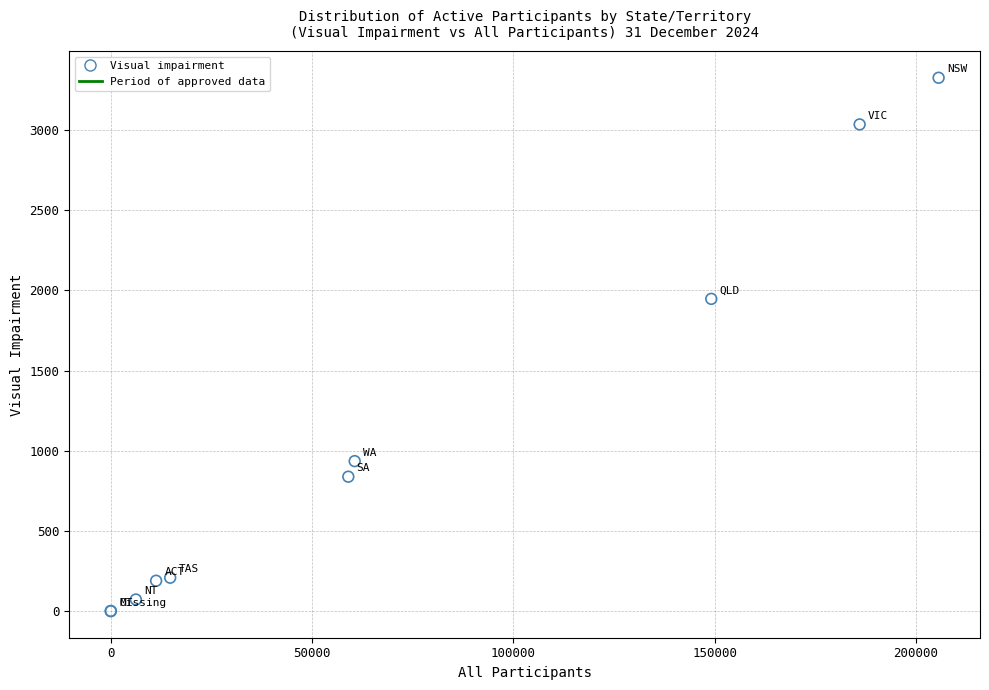

What Y value in the scatter plot is closest to 1663?

1947